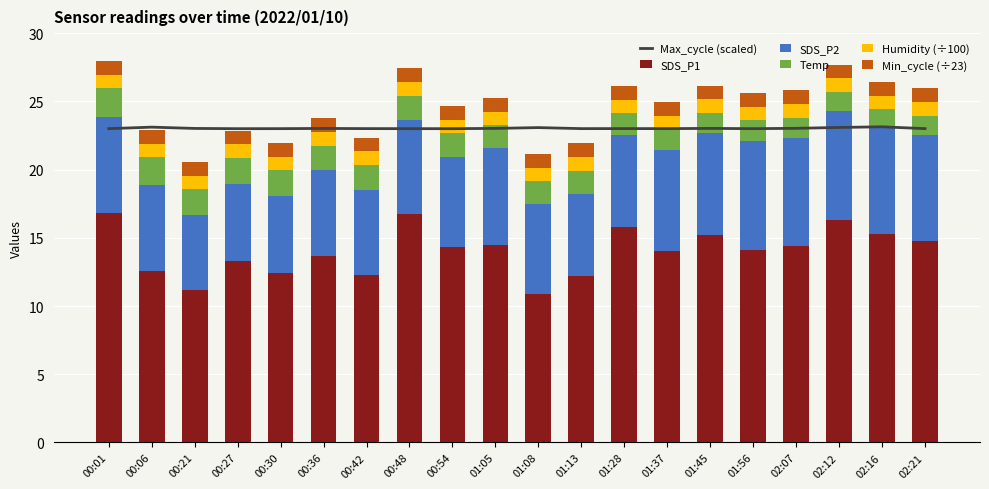

Which series changed the most between 00:36 and 01:56?

SDS_P2